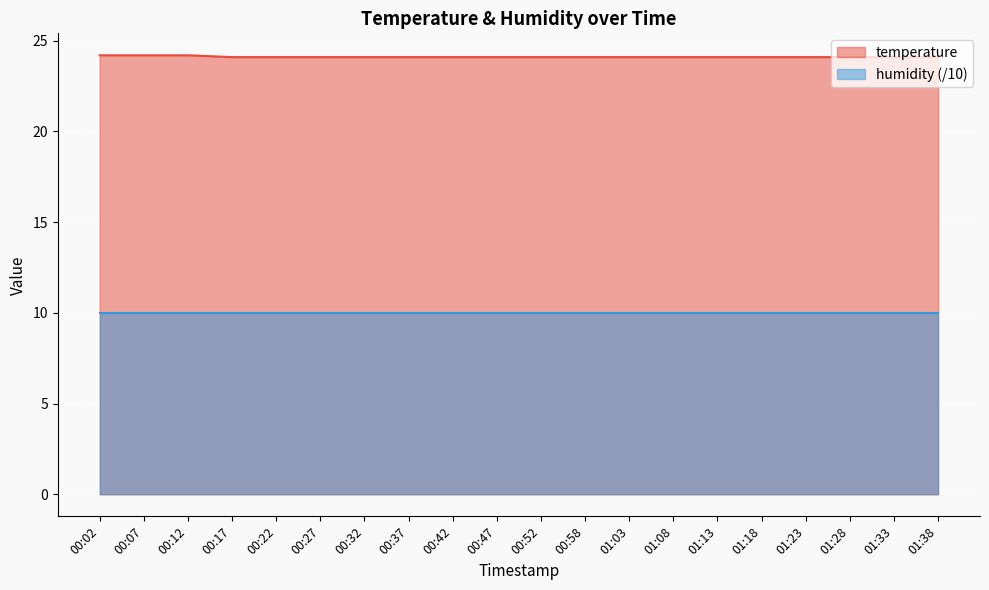

The value at 00:07 is 24.2. True or false?

True